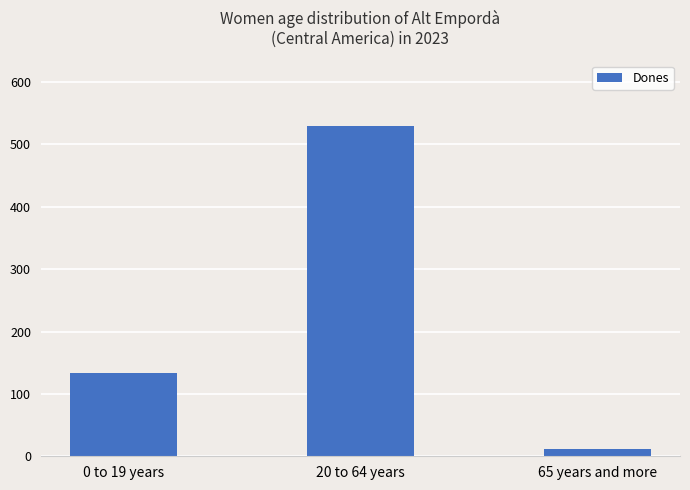

How many distinct data groups are displayed?

1